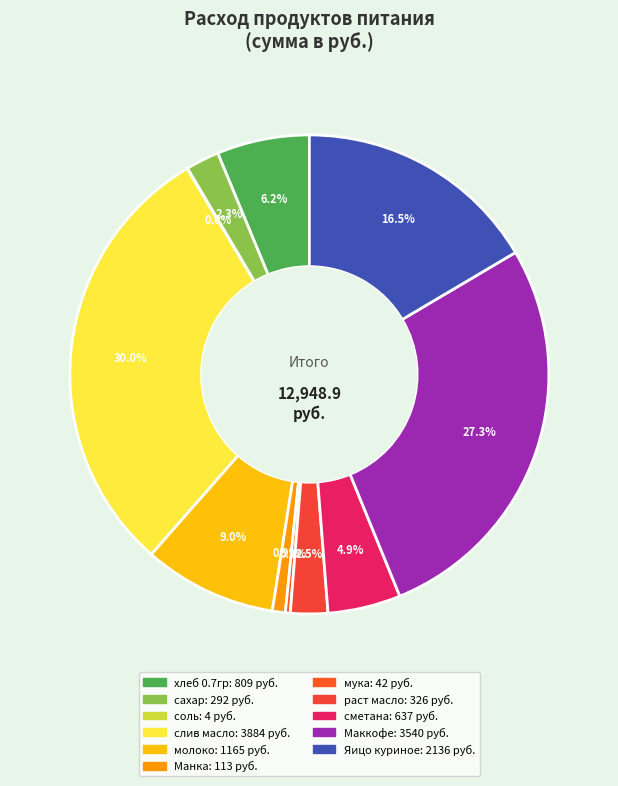

Combined, what portion of the pie is соль and мука?

0.4%